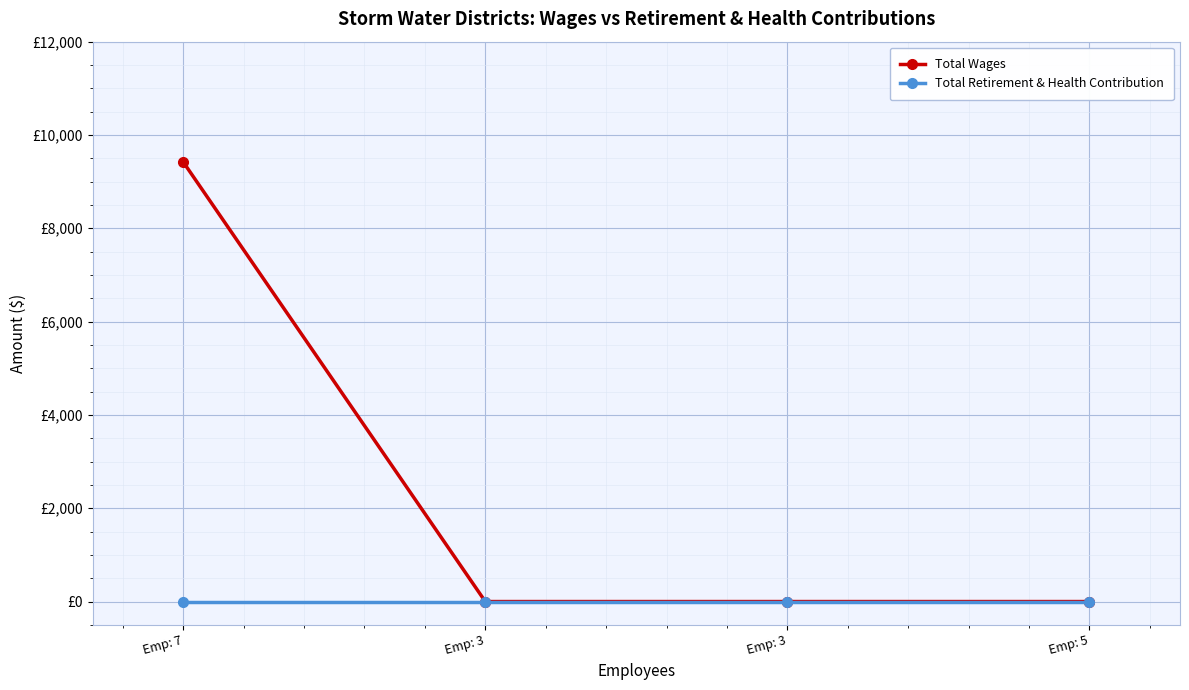

Is it true that Total Wages equals 0 at Emp: 3?

True